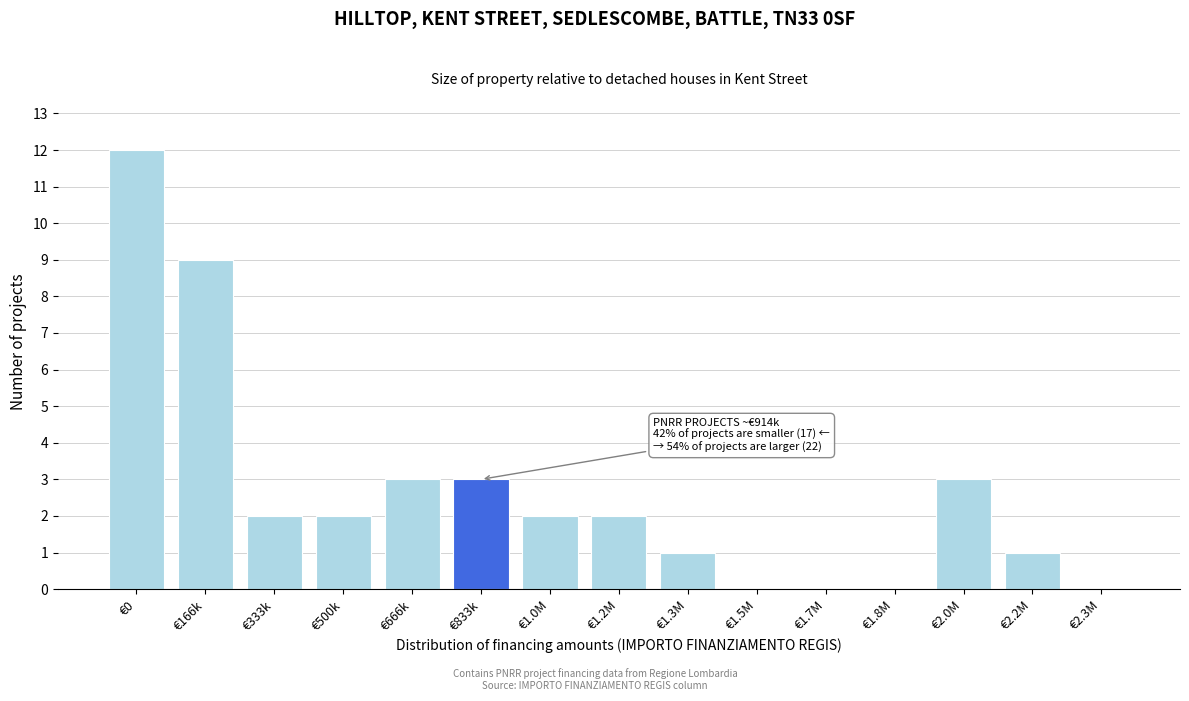

Reading left to right, extract all data points from this chart.

€0=12	€166k=9	€333k=2	€500k=2	€666k=3	€833k=3	€1.0M=2	€1.2M=2	€1.3M=1	€1.5M=0	€1.7M=0	€1.8M=0	€2.0M=3	€2.2M=1	€2.3M=0